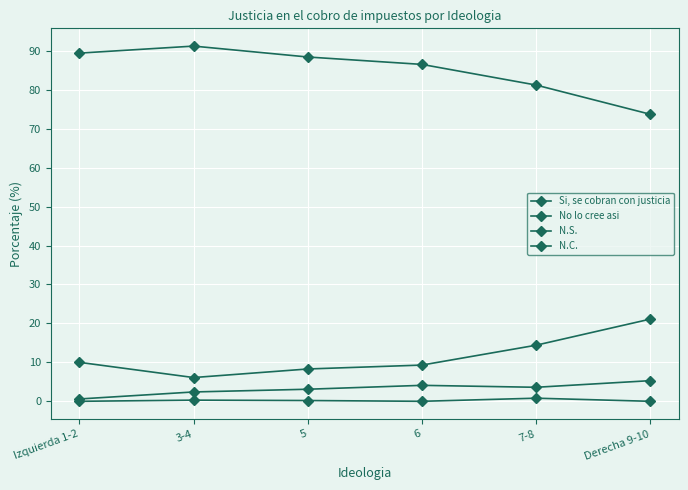

Reading left to right, list all the values displayed in this chart.

Si, se cobran con justicia: Izquierda 1-2=10.0	3-4=6.1	5=8.3	6=9.3	7-8=14.4	Derecha 9-10=21.1
No lo cree asi: Izquierda 1-2=89.4	3-4=91.2	5=88.4	6=86.5	7-8=81.2	Derecha 9-10=73.7
N.S.: Izquierda 1-2=0.6	3-4=2.4	5=3.1	6=4.1	7-8=3.6	Derecha 9-10=5.3
N.C.: Izquierda 1-2=0.0	3-4=0.3	5=0.2	6=0.0	7-8=0.8	Derecha 9-10=0.0